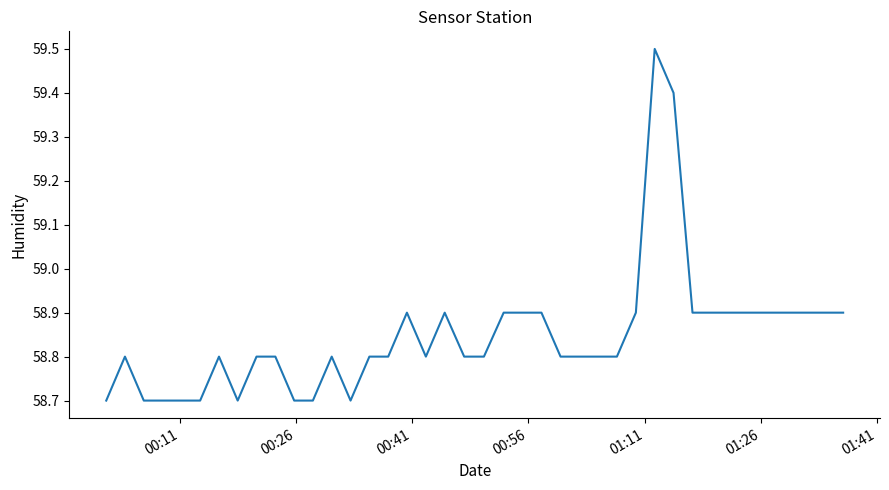

What is the minimum value shown in the chart?

58.7